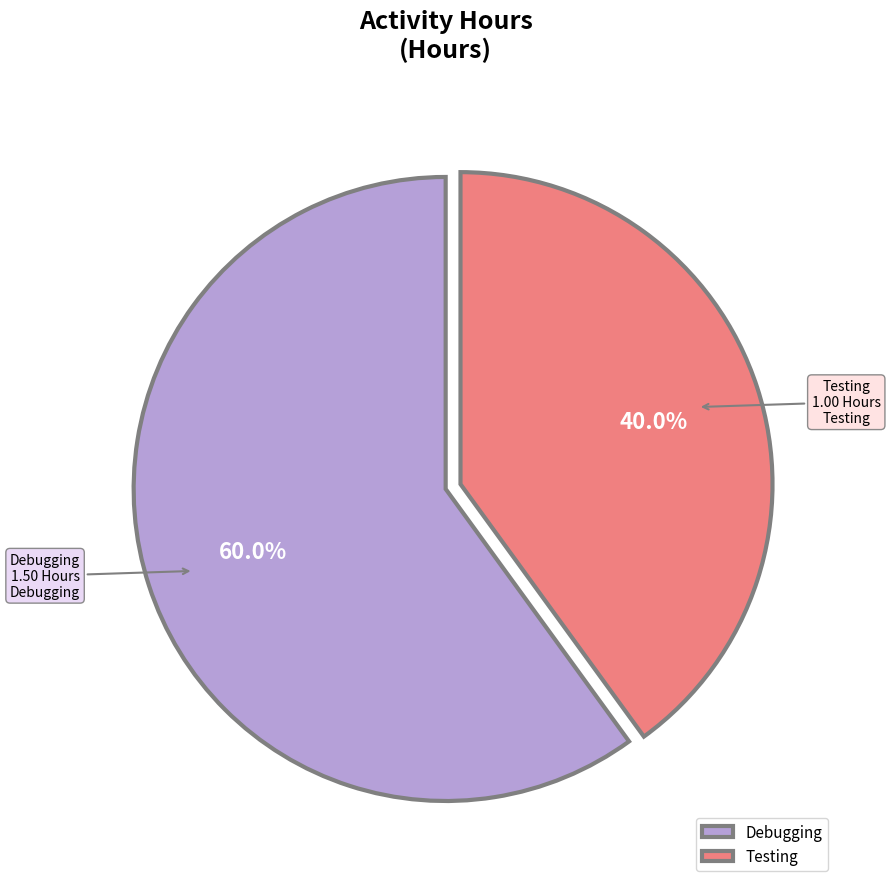

How many segments does this pie chart have?

2